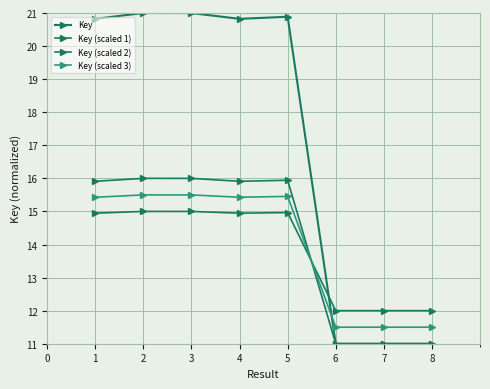

The Key series shows 35.5 at 2. True or false?

False